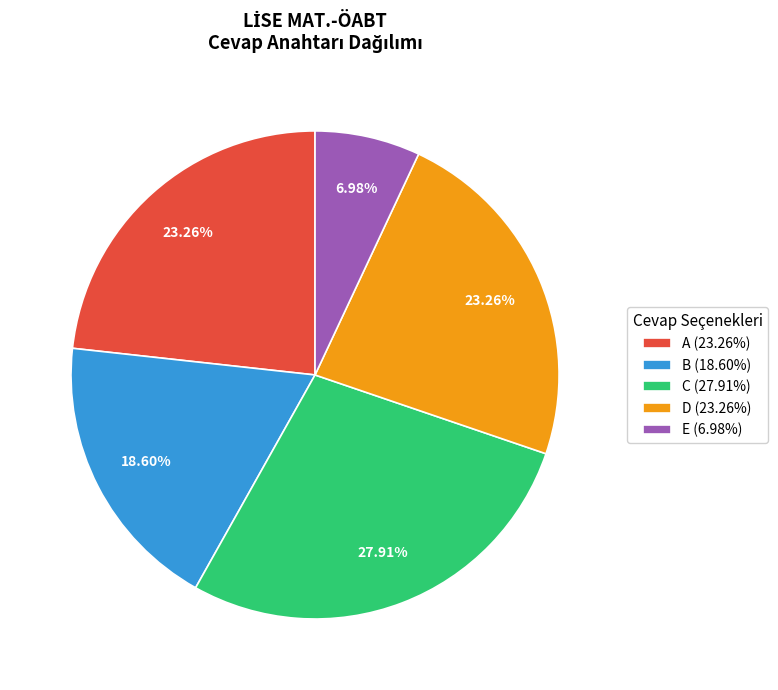

What is the total percentage of D and B?

41.9%